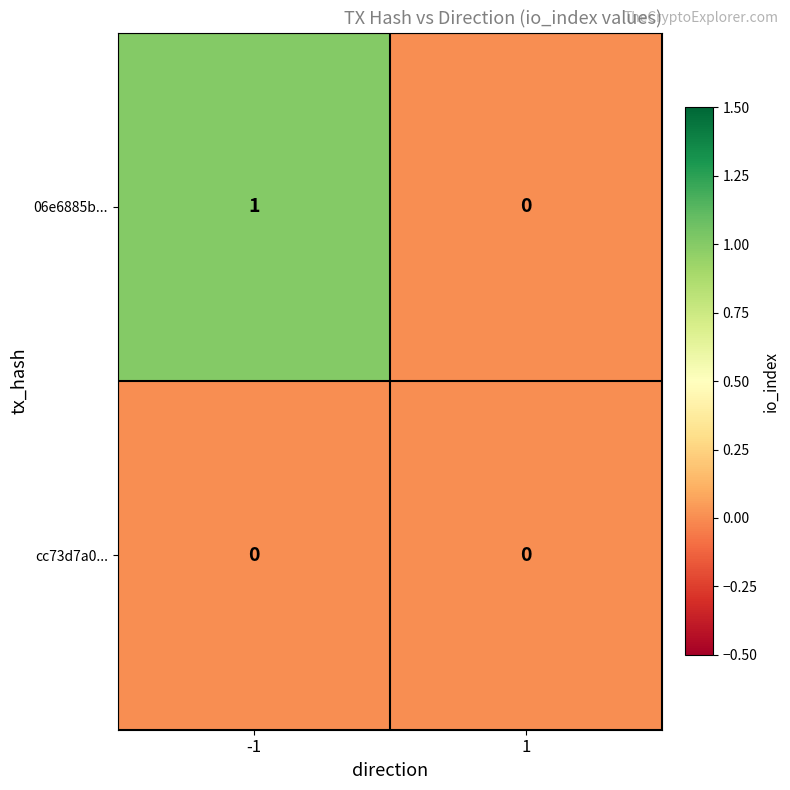

Rank the series by their maximum value, from highest to lowest.

06e6885b..., cc73d7a0...